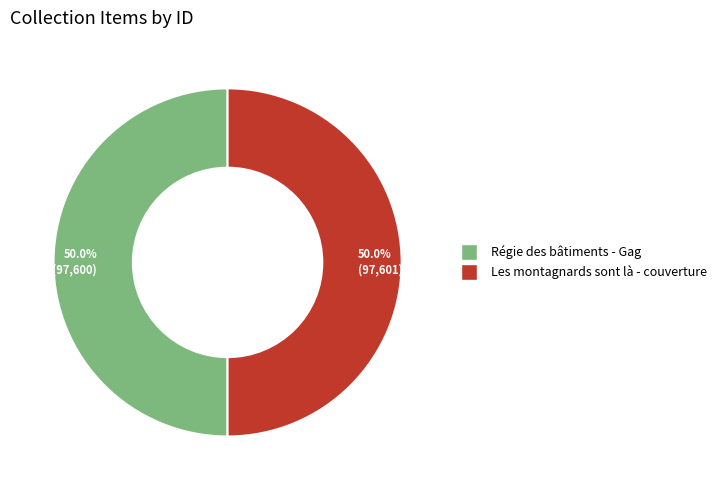

Approximately how many times larger is the value at 50.0% (97,600) compared to 50.0% (97,601)?

1.0